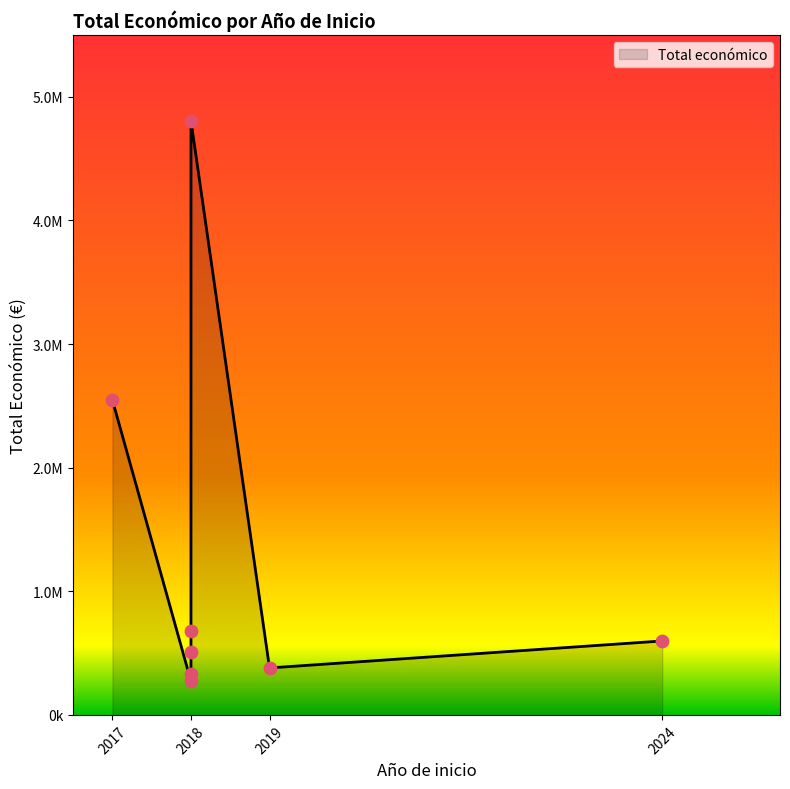

What is the ratio of the value at 2018 to the value at 2024?

0.8